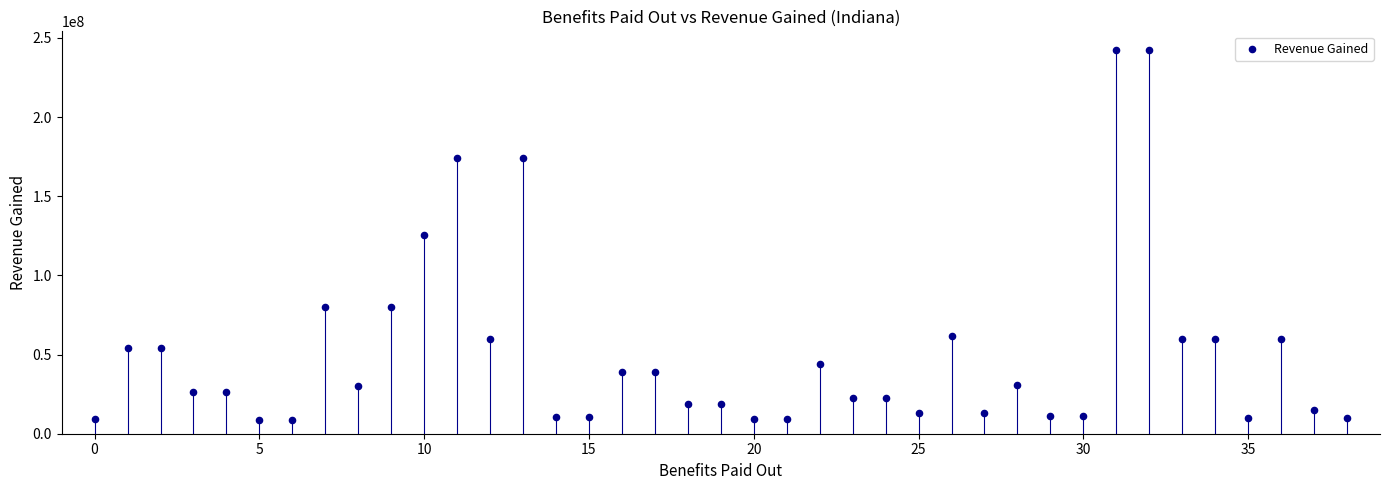

How many points are shown in the scatter plot?

39